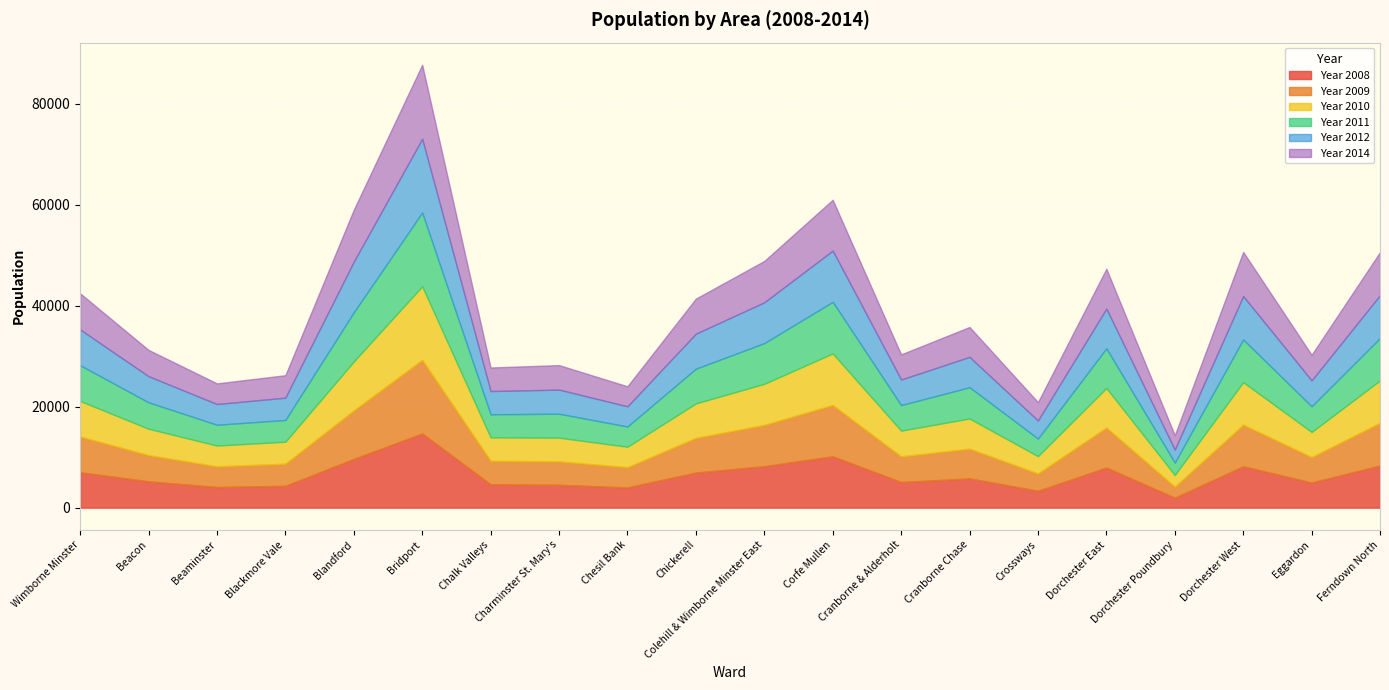

What is the sum of the Year 2010 values at Chickerell and Charminster St. Mary's?

11516